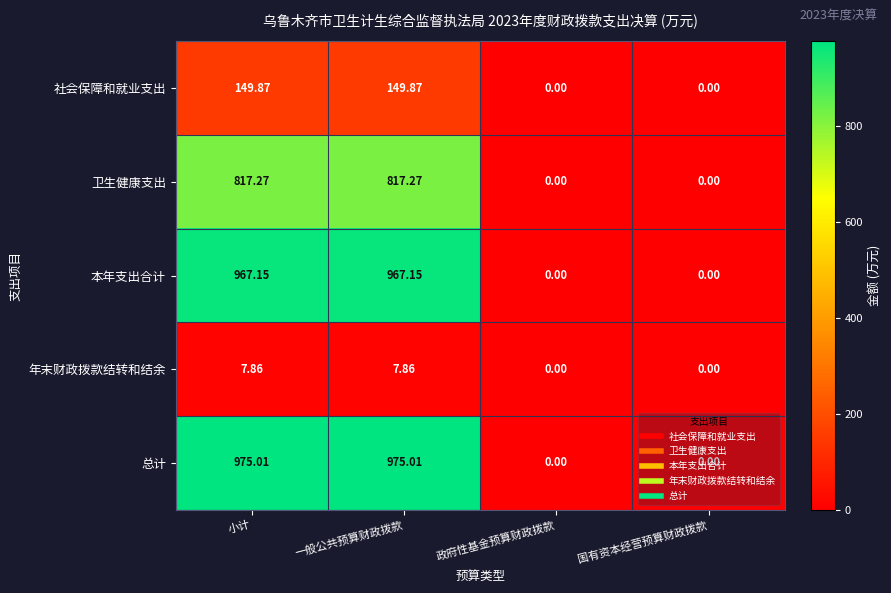

Rank the series by their maximum value, from highest to lowest.

总计, 本年支出合计, 卫生健康支出, 社会保障和就业支出, 年末财政拨款结转和结余